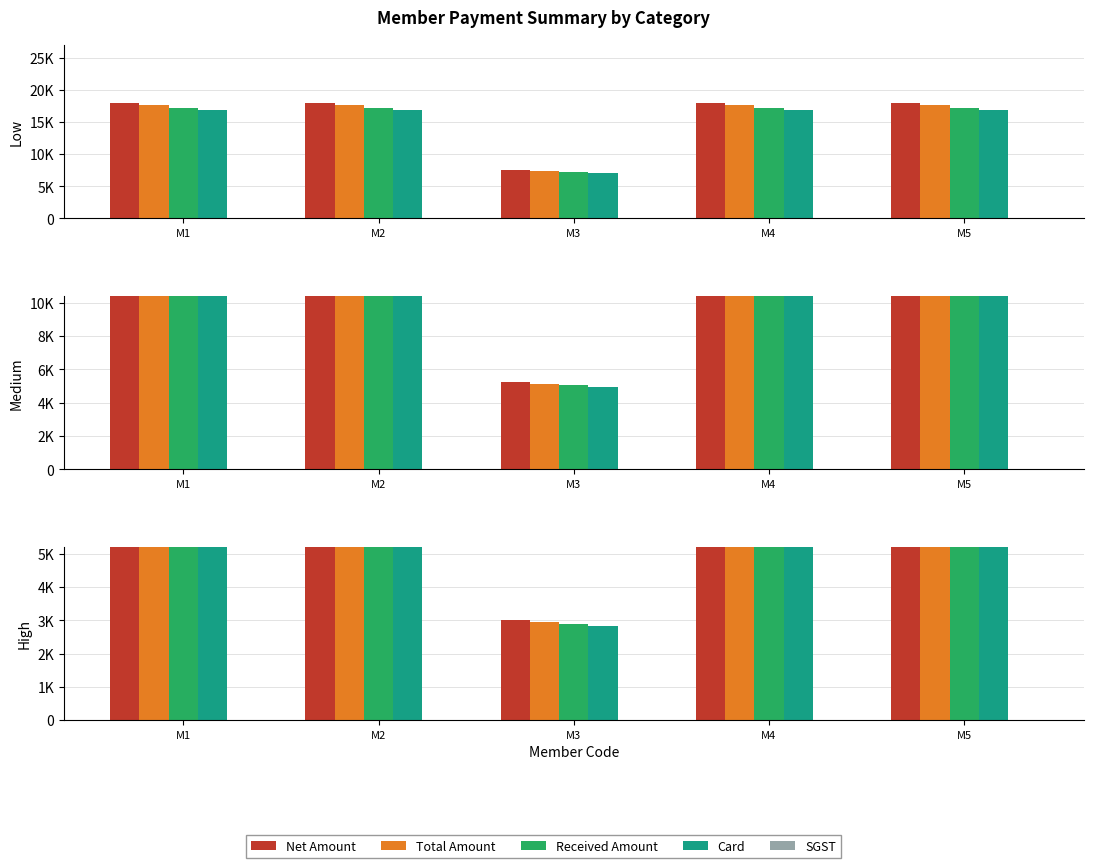

At which category is the sum across all series the highest?

M1